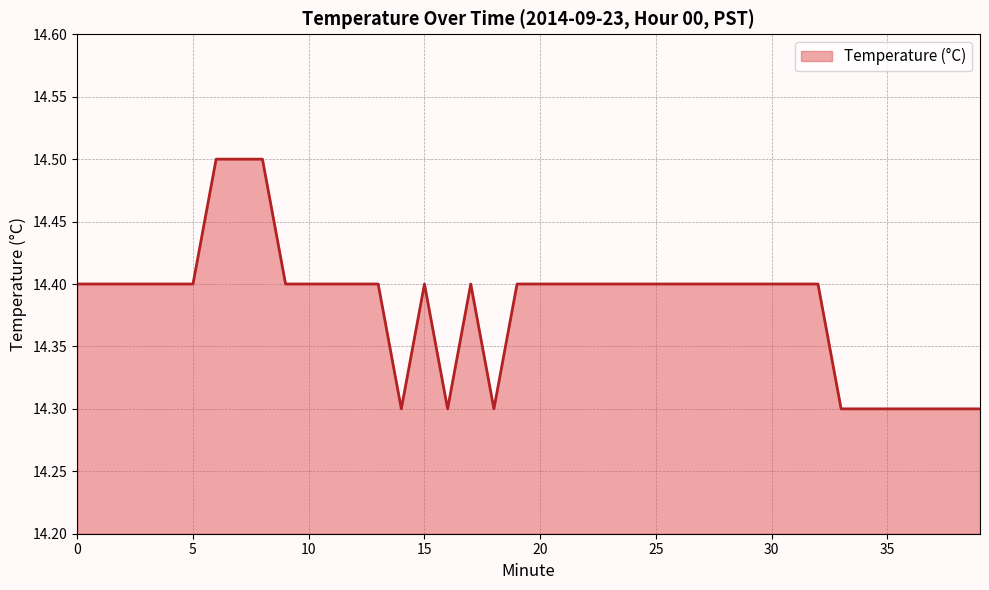

How many series are shown in this chart?

1